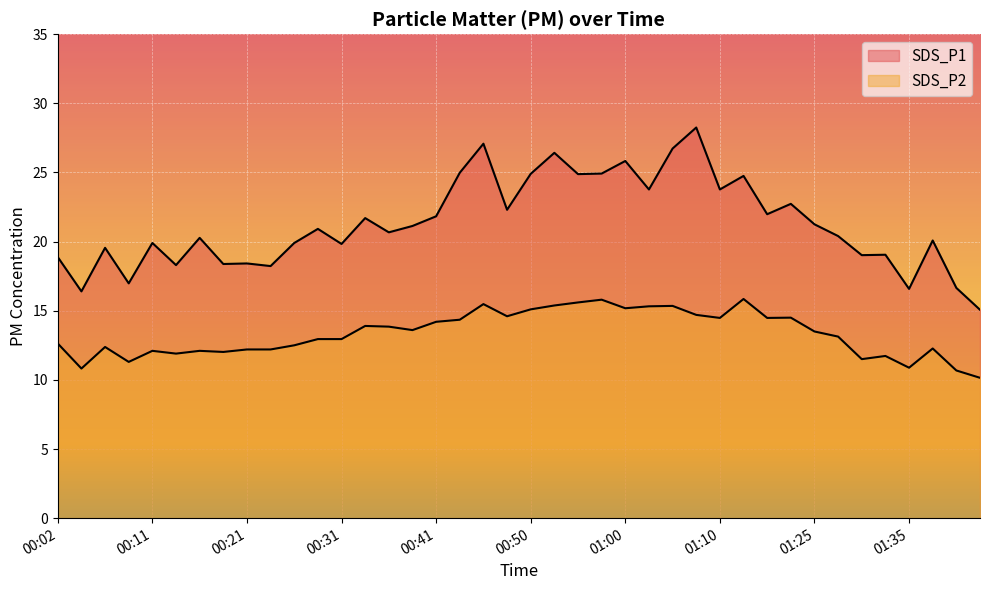

How many interior local peaks does the SDS_P2 series have?

11